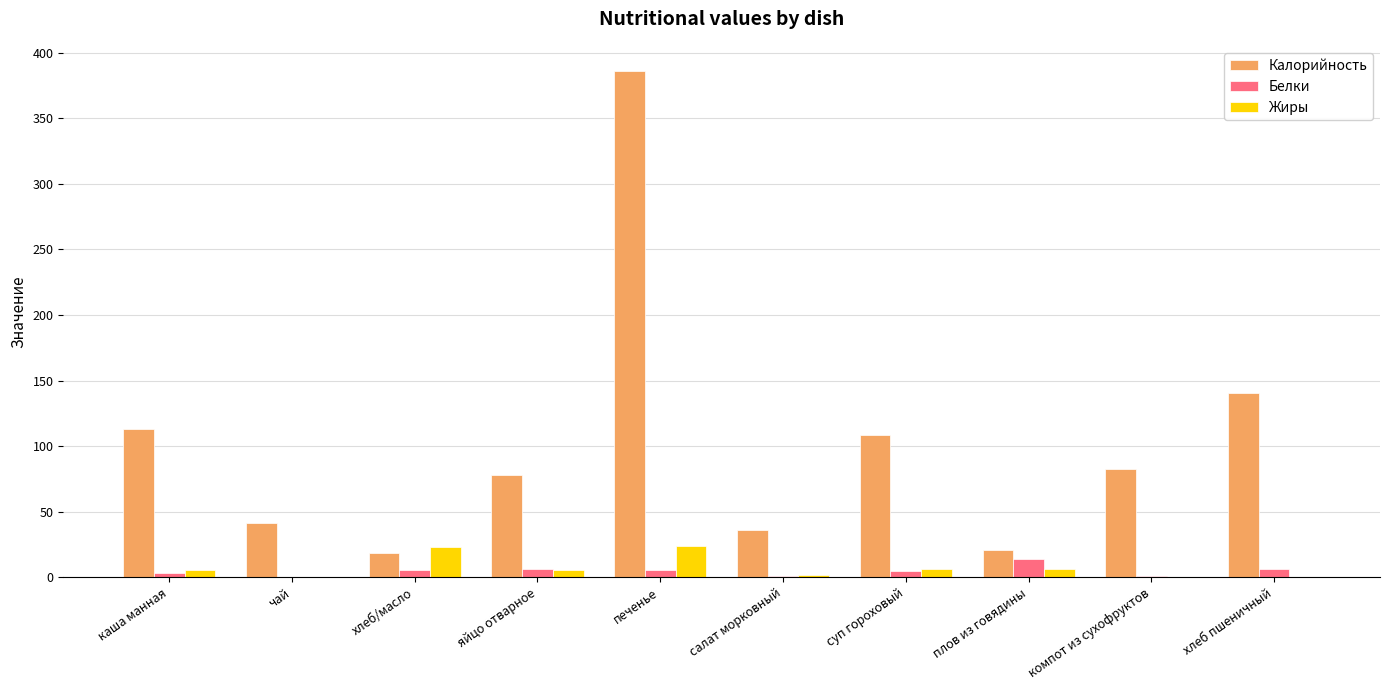

The value of Жиры at компот из сухофруктов is 0.1. True or false?

True